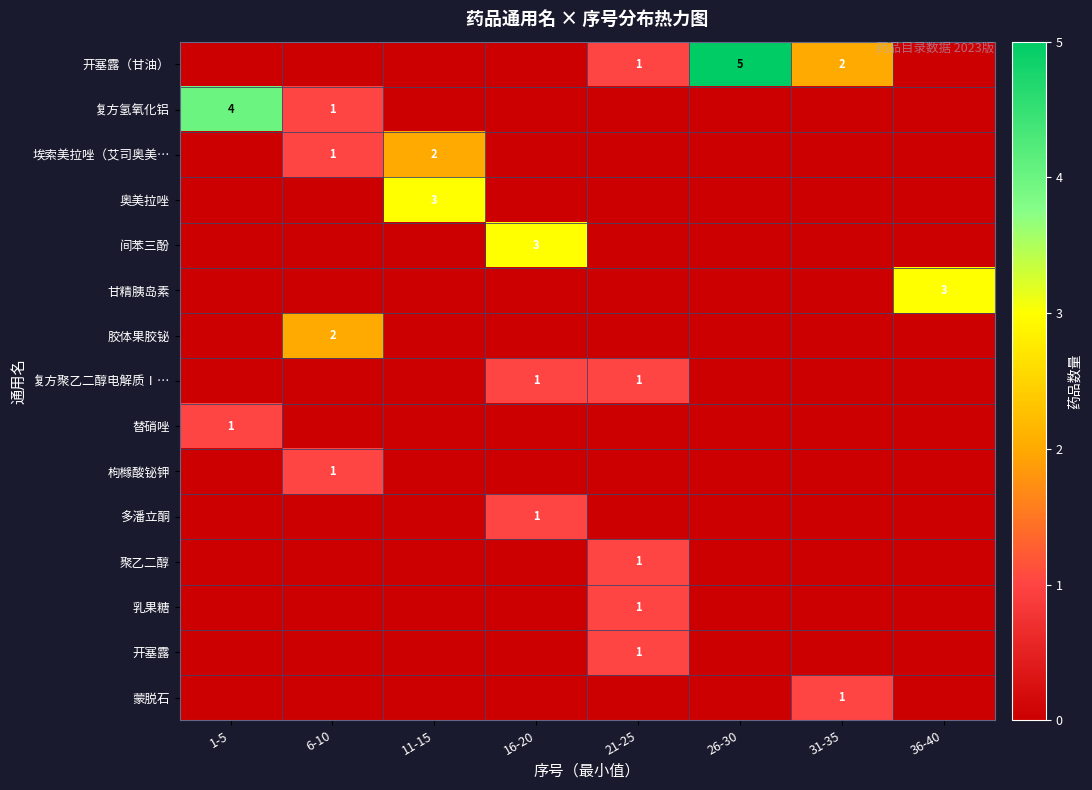

True or false: 聚乙二醇 has a value of 0 at 21-25.

False